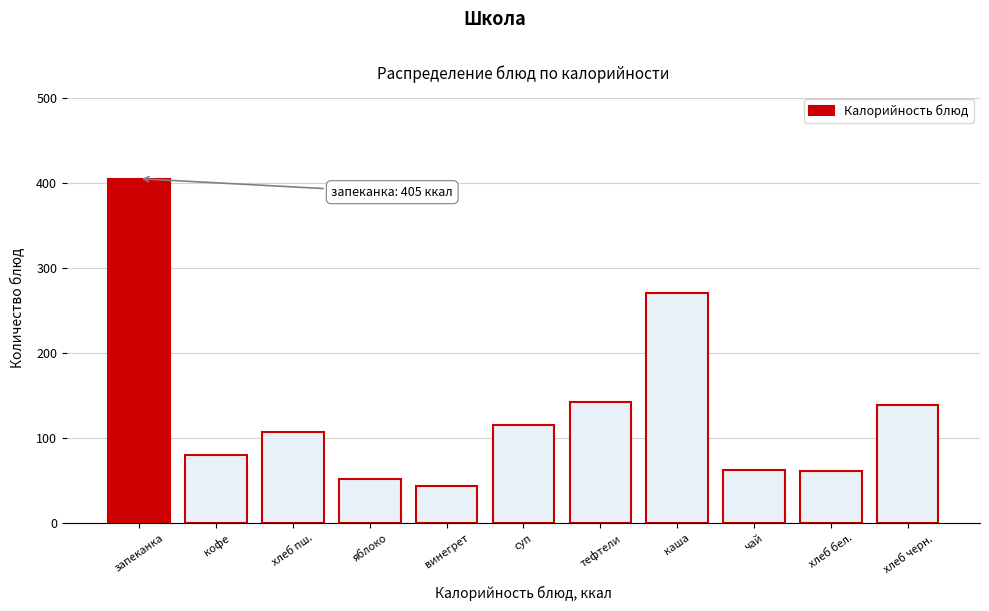

Which label corresponds to the largest value in the chart?

запеканка